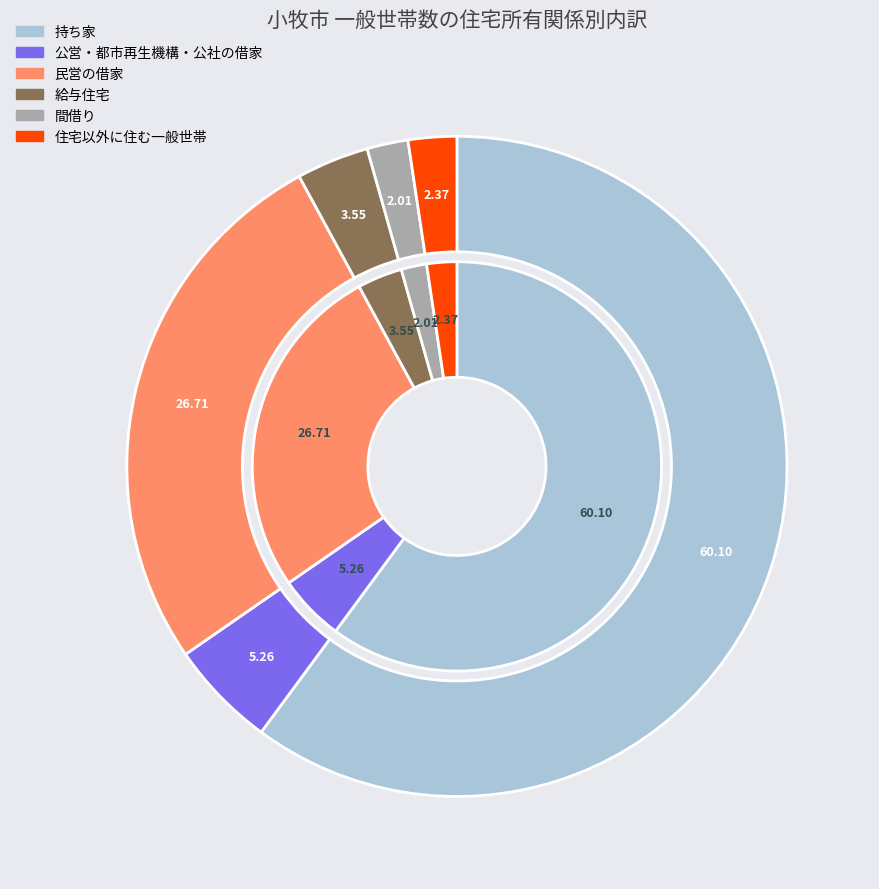

To the nearest percent, what is the difference between the largest and smallest slice percentages?

58%